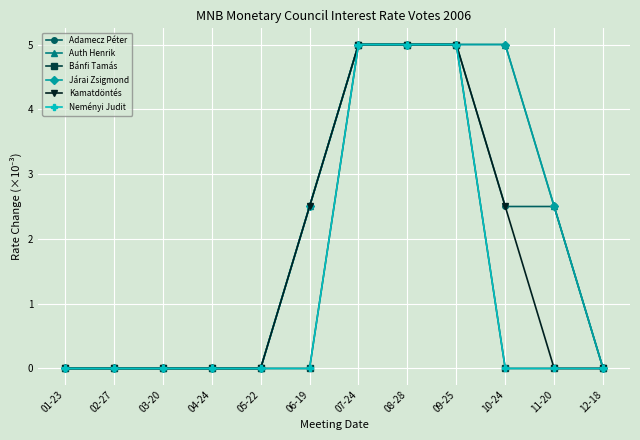

True or false: Járai Zsigmond has more than 1 interior local peaks.

False